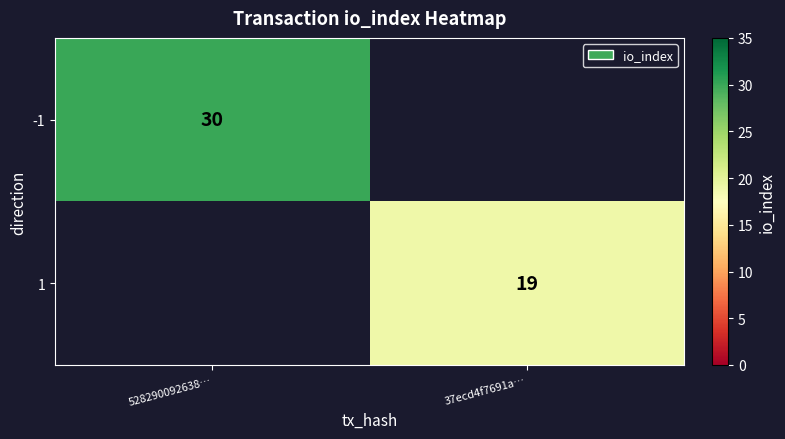

The value of 1 at 37ecd4f7691a… is 8. True or false?

False